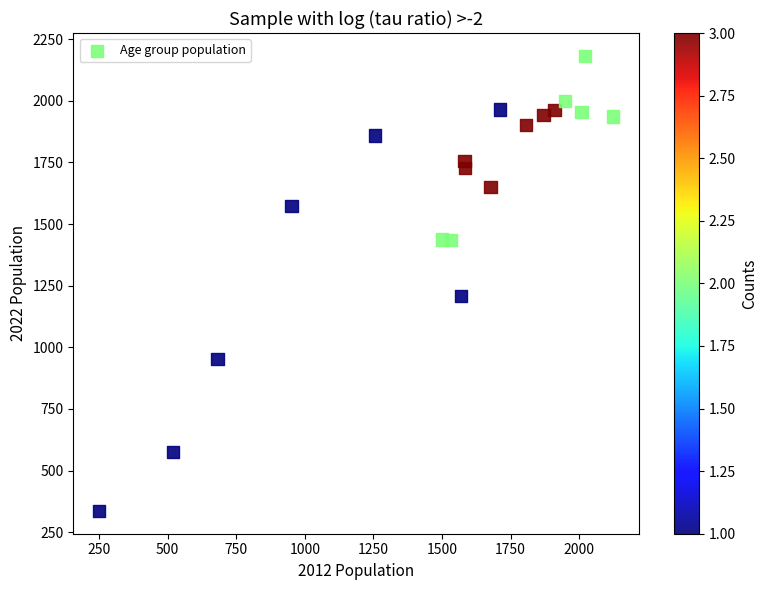

What Y value in the scatter plot is closest to 1259?

1209